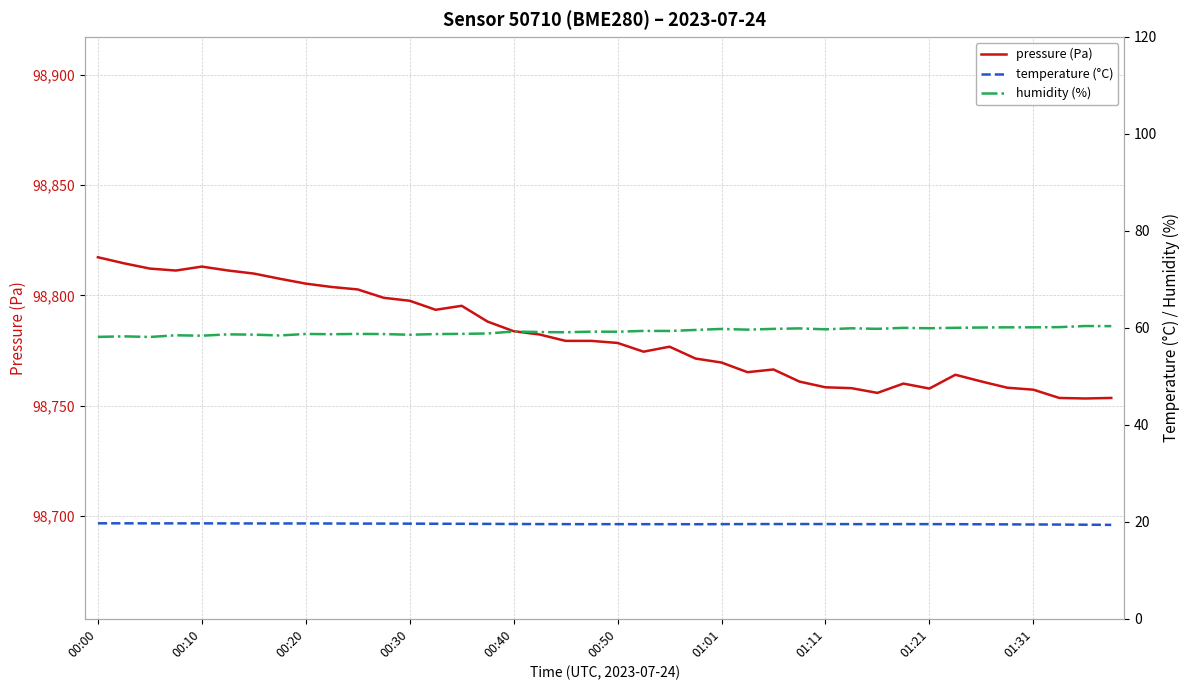

True or false: humidity (%) and temperature (°C) intersect in this chart.

False